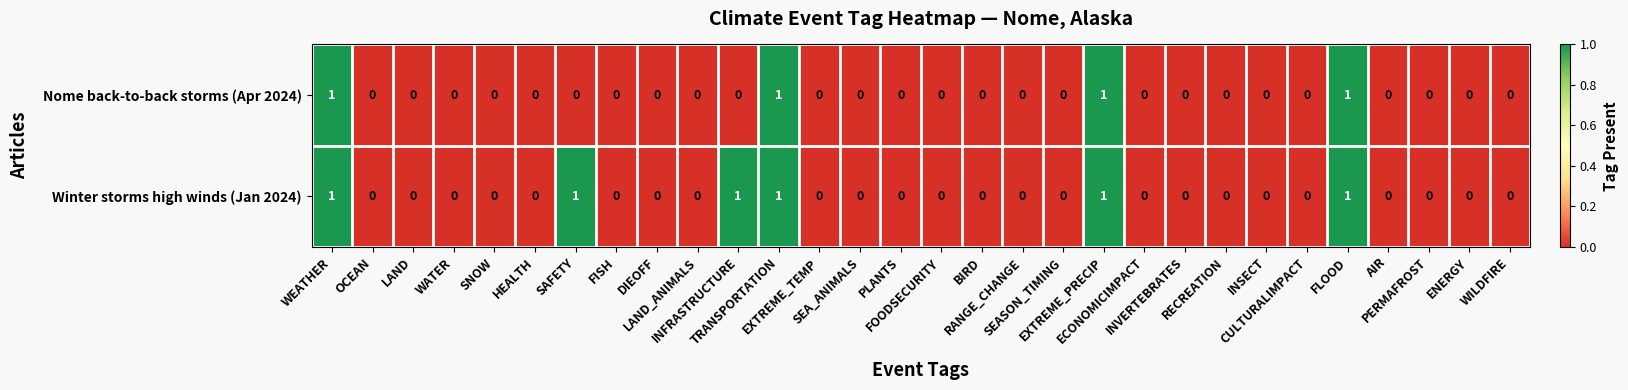

What is the sum of all Nome back-to-back storms (Apr 2024) values?

4